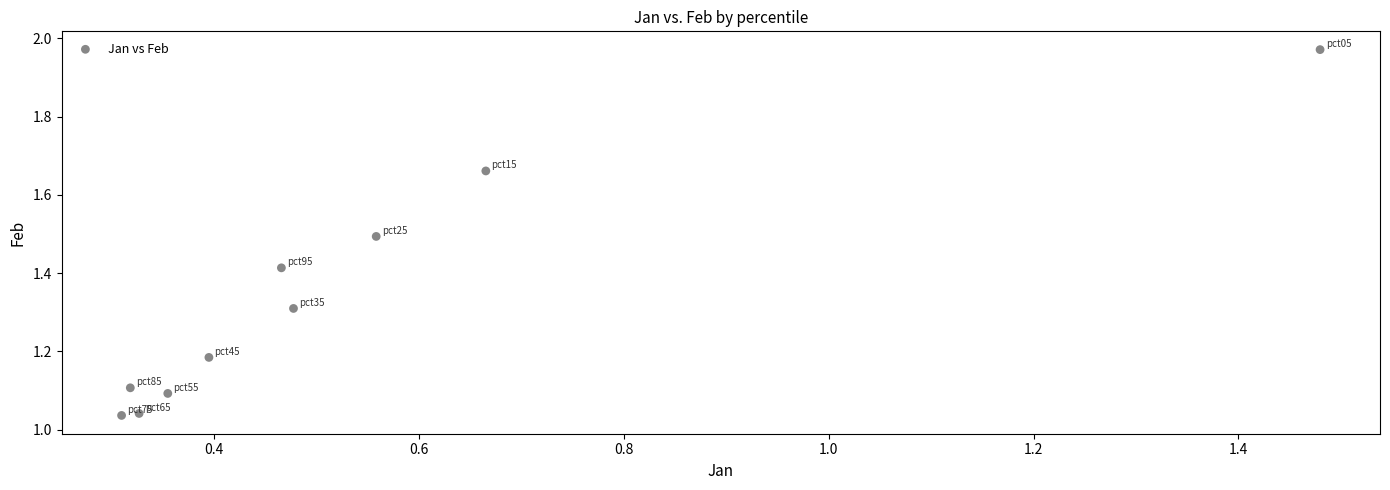

What is the range of Y values (max minus min)?

0.9